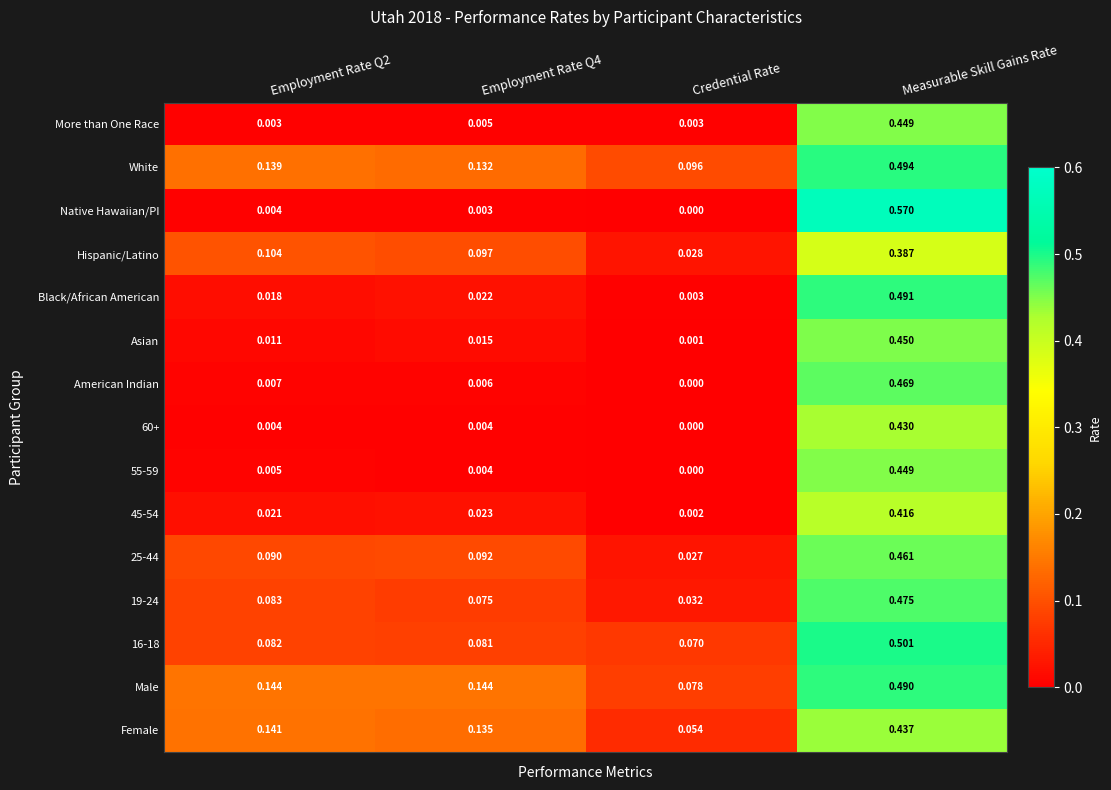

Between Credential Rate and Measurable Skill Gains Rate, which series saw the biggest shift?

Native Hawaiian/PI